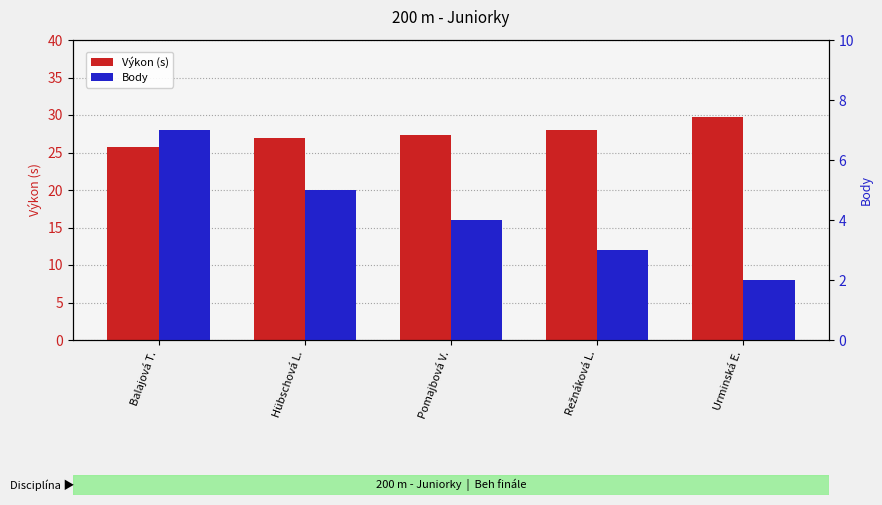

What is the spread (max minus min) of values at Režnáková L.?

25.0